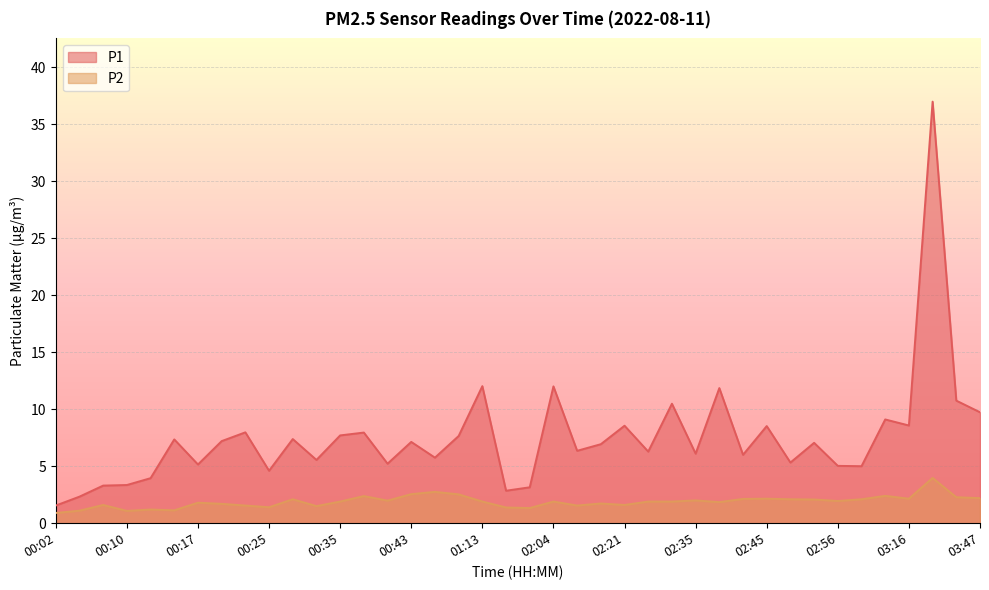

Which category has the highest value across all series?

03:19